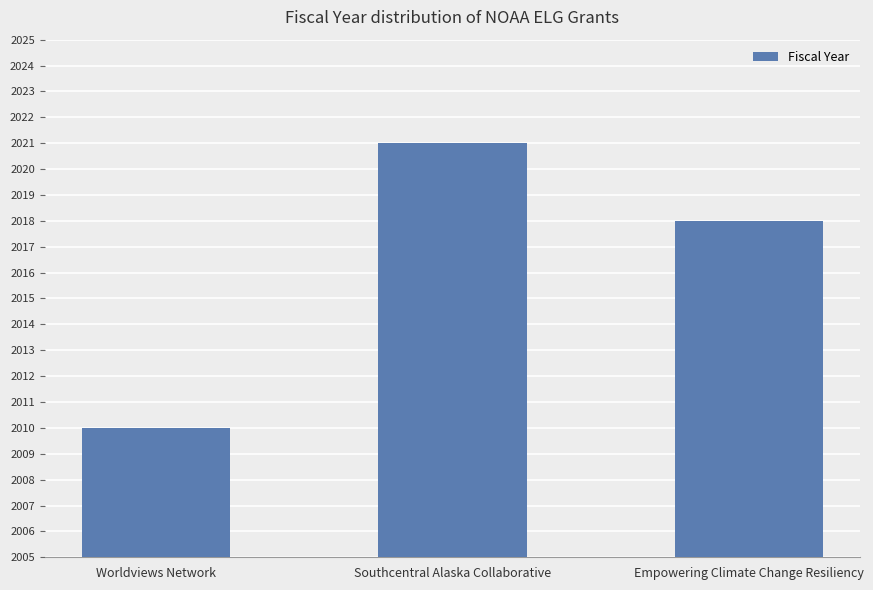

Are the bars grouped side by side (vs. stacked)?

No